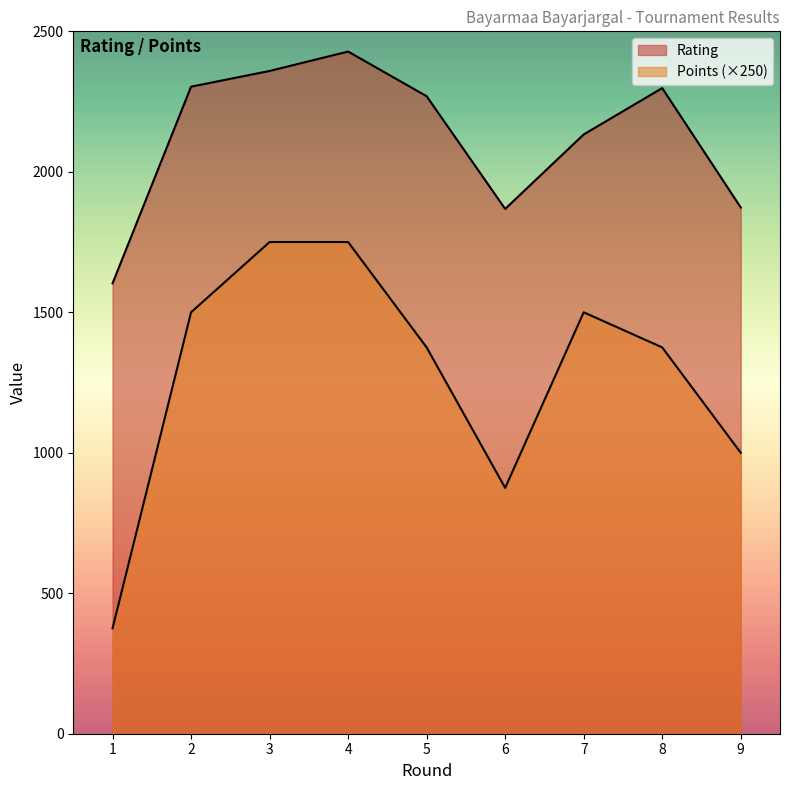

Is it true that Points equals 743 at 8?

False